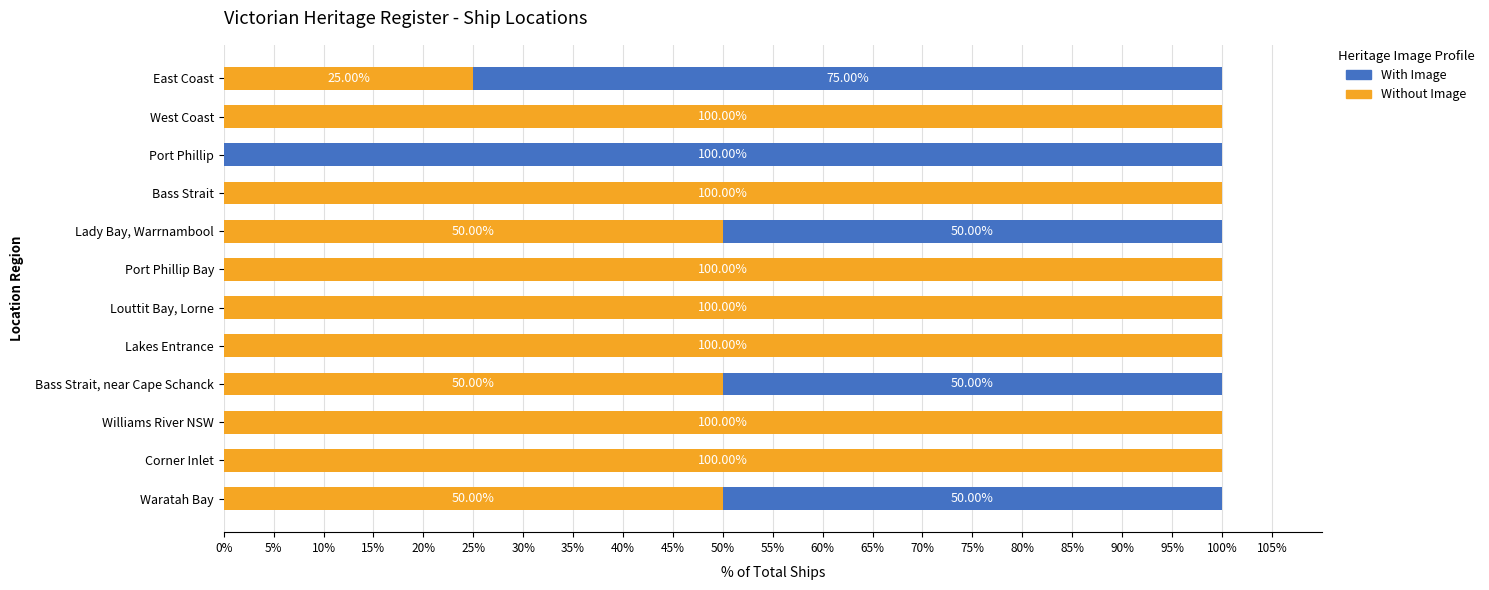

How many categories are shown in the chart?

12